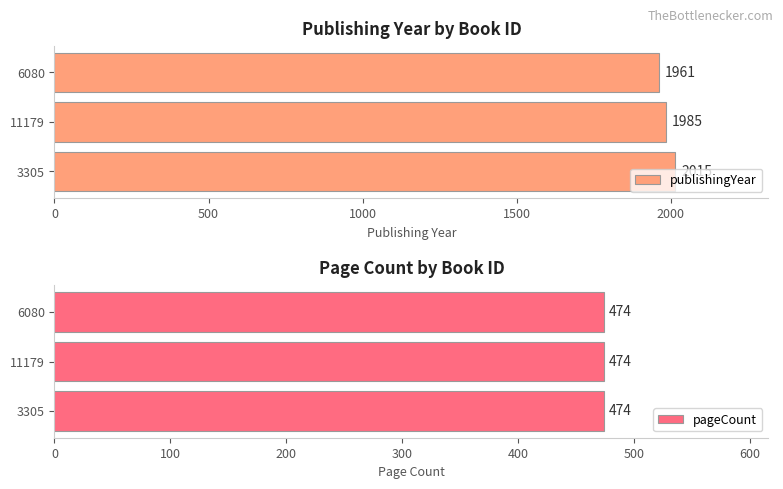

The publishingYear series shows 674.4 at 3305. True or false?

False